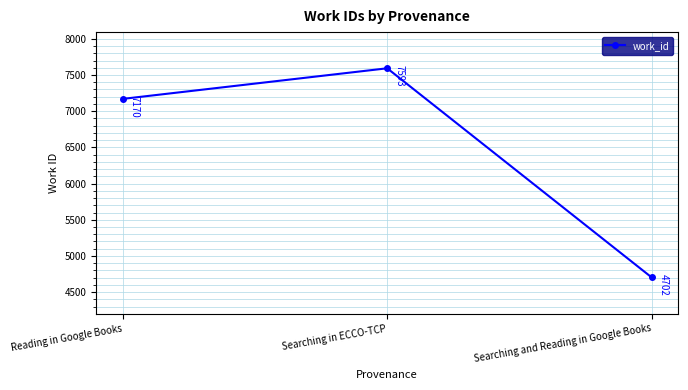

What is the approximate value at Searching and Reading in Google Books, to the nearest 10?

4700